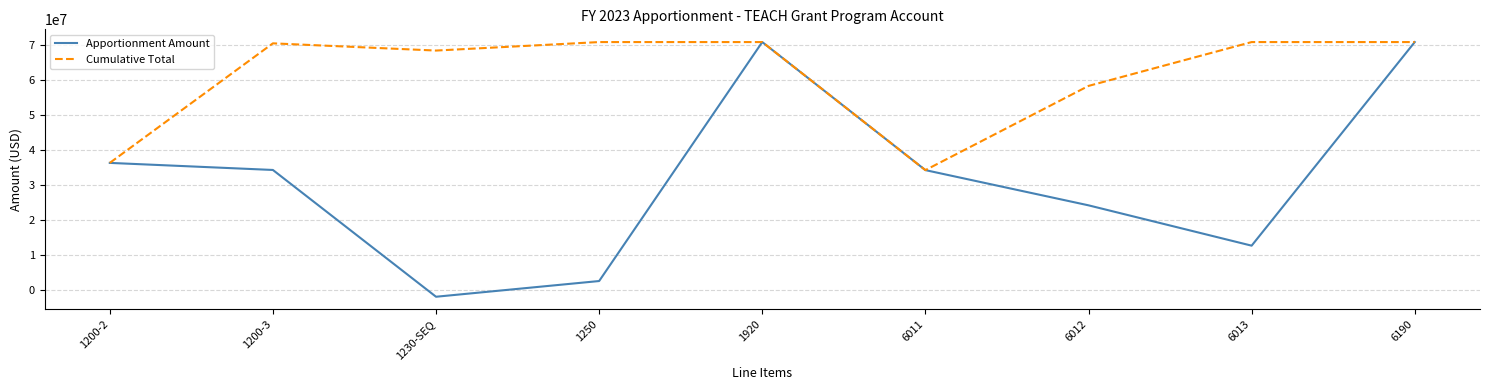

Which series has the largest total across all categories?

Cumulative Total